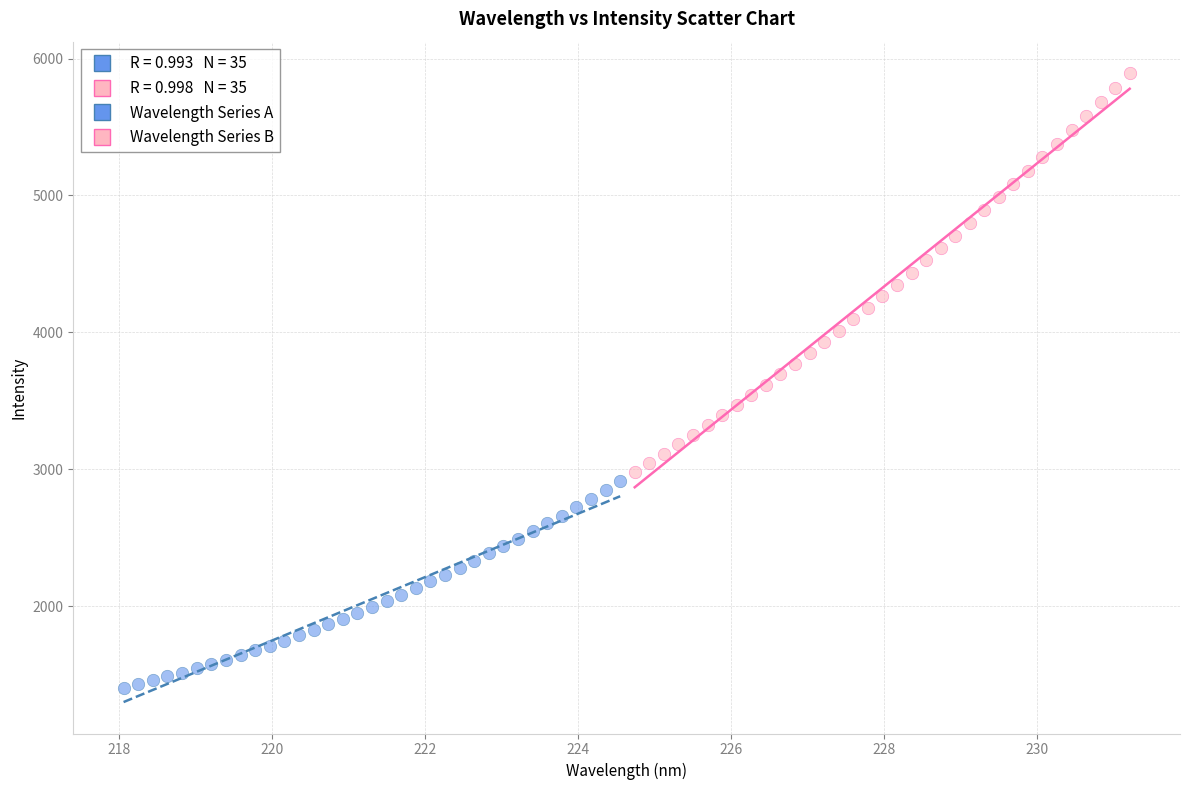

Which series has the widest spread of Y values?

Wavelength Series B